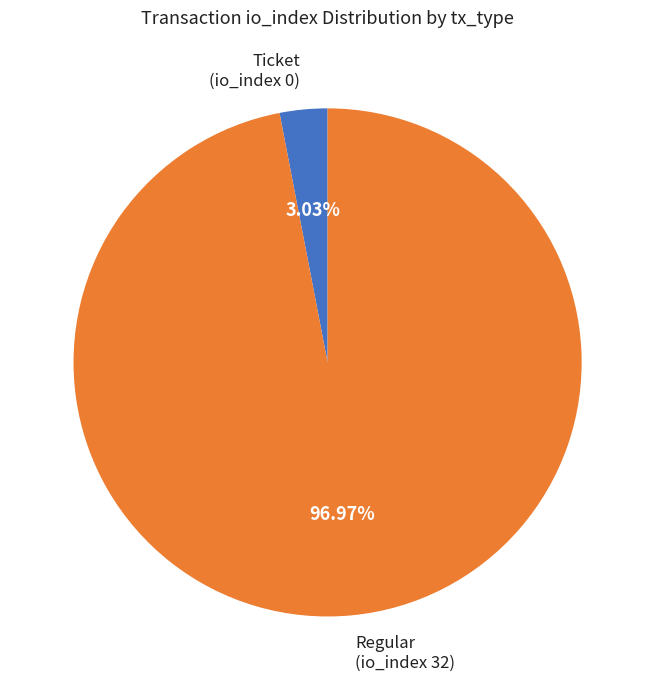

Does any single category account for the majority?

Yes